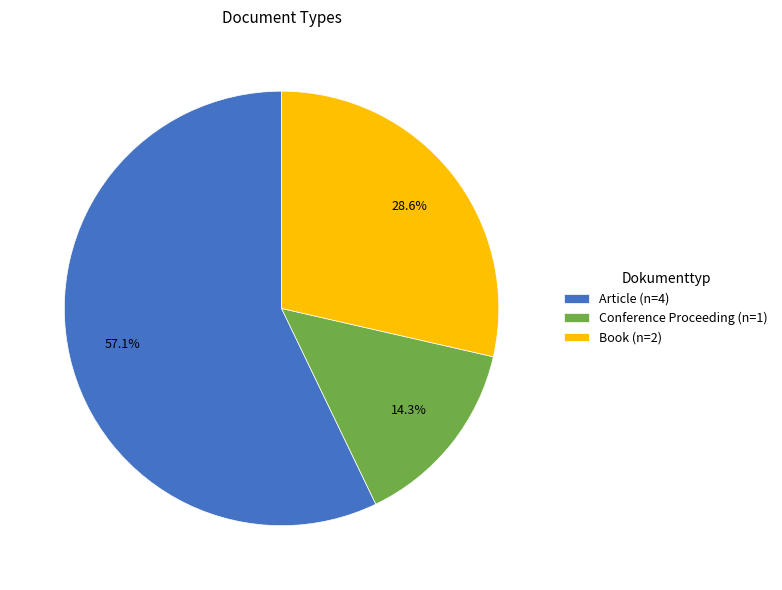

Combined, what portion of the pie is Conference Proceeding and Article?

71.4%